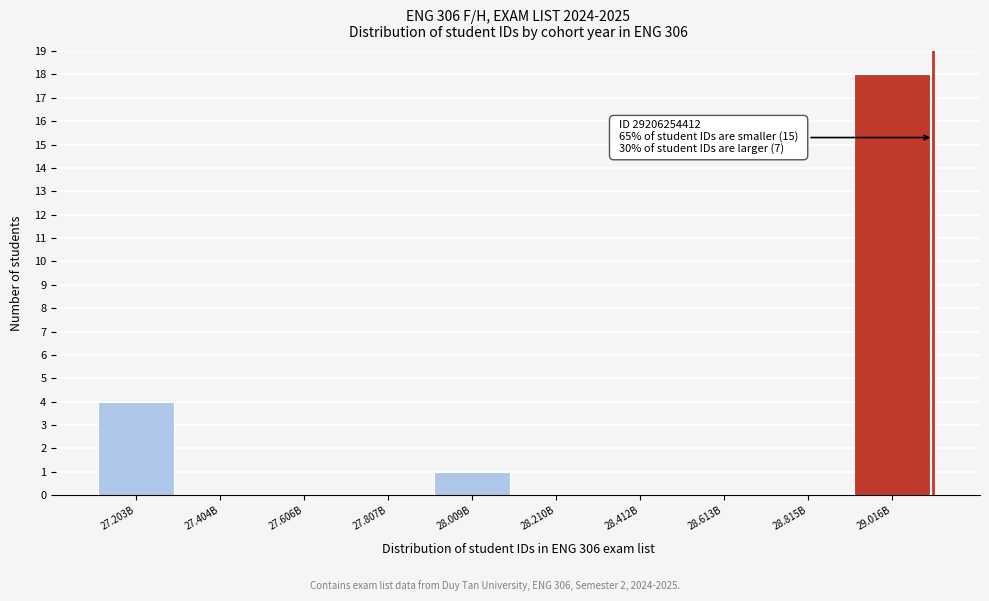

Reading left to right, list all the values displayed in this chart.

27.203B=4	27.404B=0	27.606B=0	27.807B=0	28.009B=1	28.210B=0	28.412B=0	28.613B=0	28.815B=0	29.016B=18